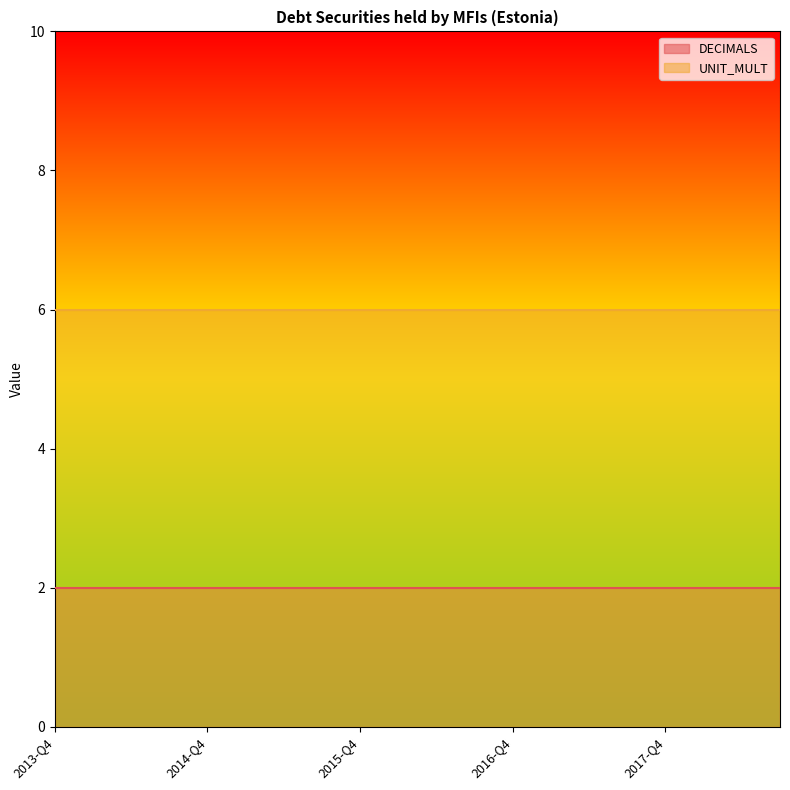

What value does the DECIMALS series have at 2015-Q1?

2